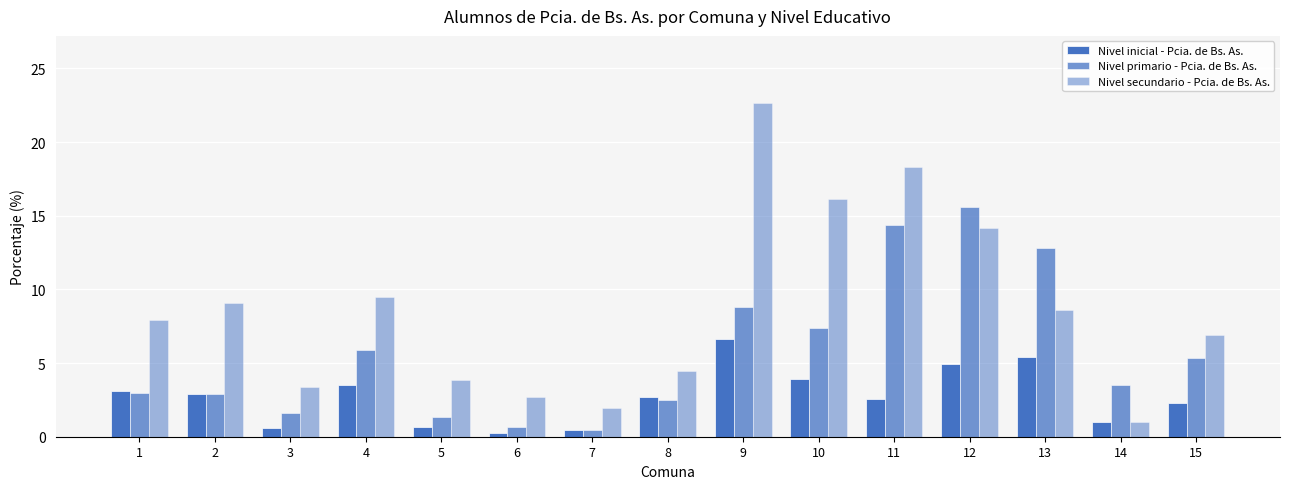

Count the number of categories in the chart.

15